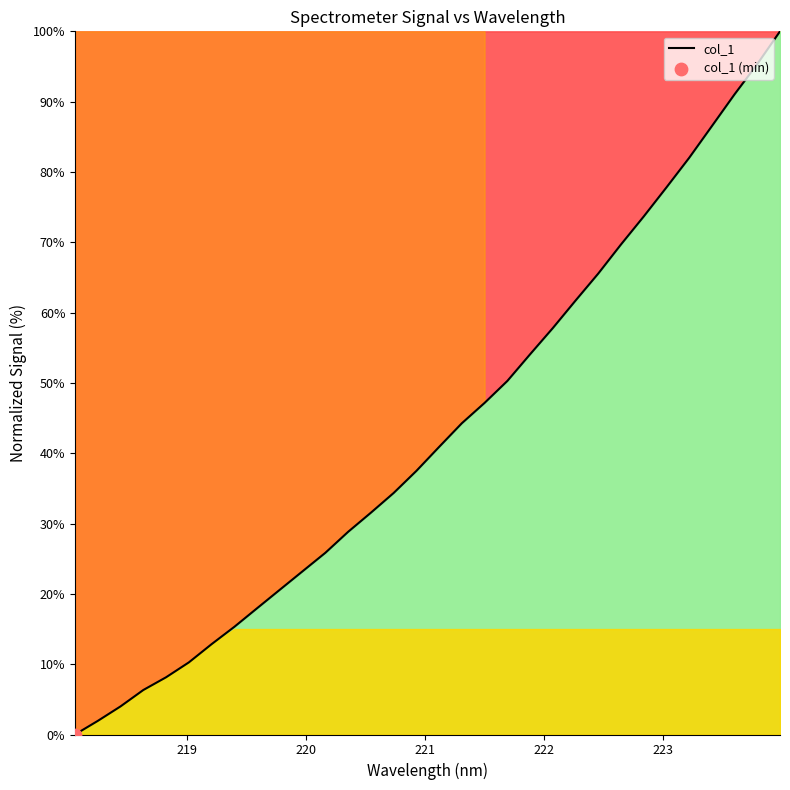

What is the maximum value shown in the chart?

100.0